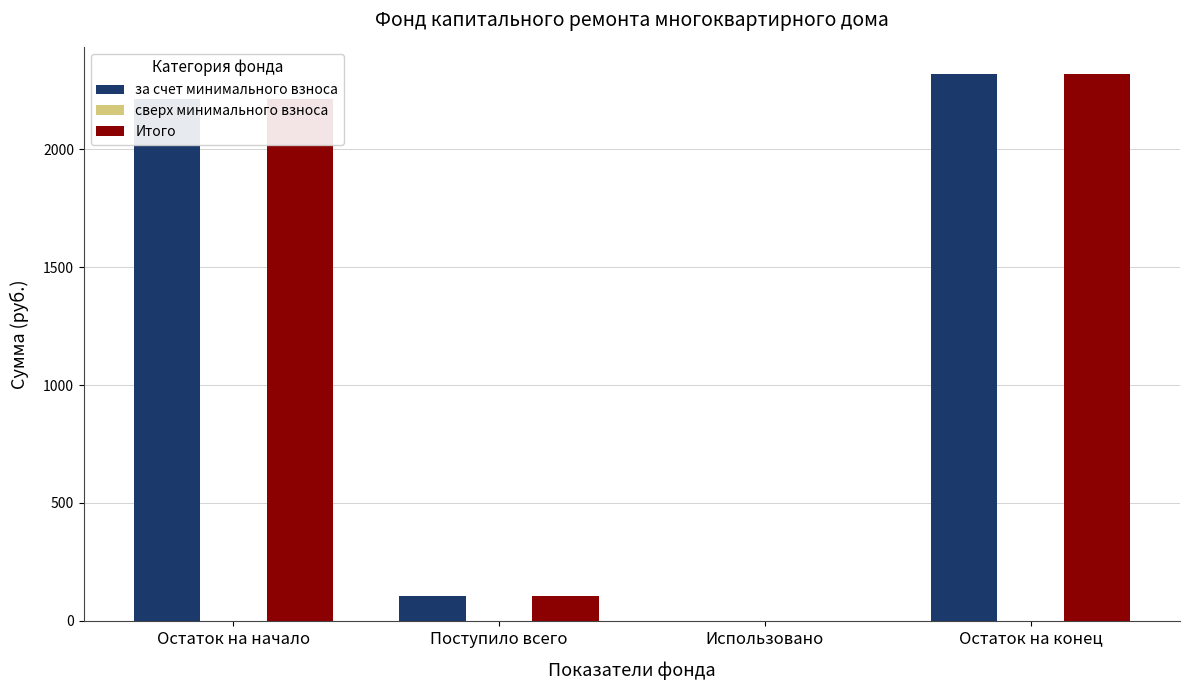

Read the за счет минимального взноса value at Остаток на конец.

2318.0